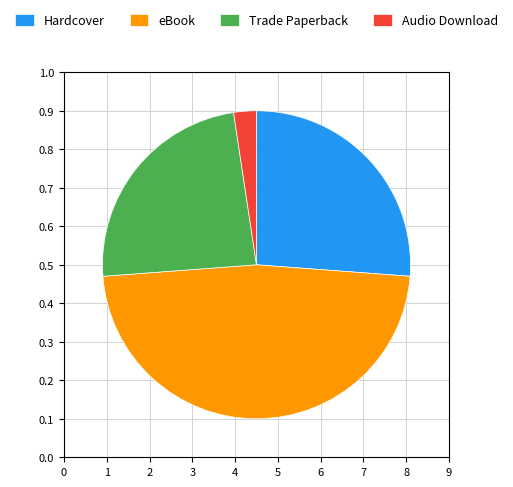

Count the number of slices in the pie.

4